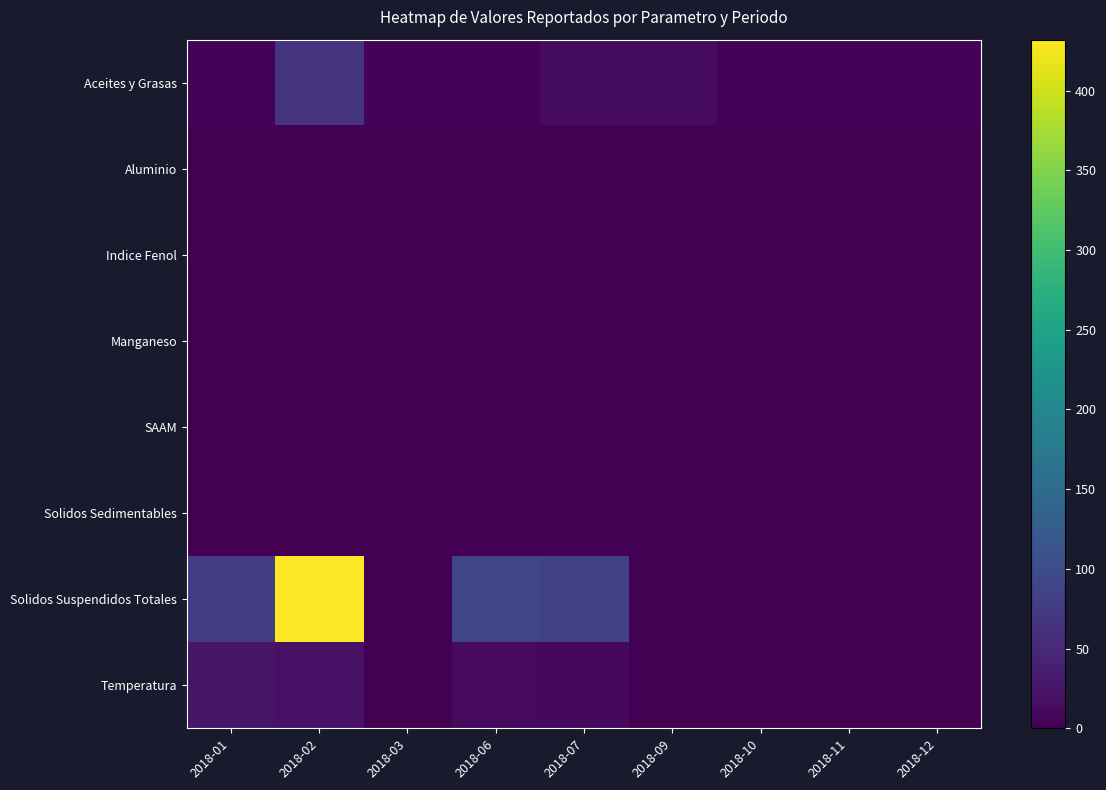

Reading left to right, what are all the values shown in this chart?

Aceites y Grasas: 2018-01=5.0	2018-02=66.0	2018-03=5.0	2018-06=5.0	2018-07=14.0	2018-09=14.0	2018-10=5.0	2018-11=5.0	2018-12=5.0
Aluminio: 2018-01=0.7	2018-02=0.7	2018-03=0.0	2018-06=0.2	2018-07=1.2	2018-09=0.7	2018-10=0.0	2018-11=0.0	2018-12=0.0
Indice Fenol: 2018-01=0.0	2018-02=0.0	2018-03=0.0	2018-06=0.0	2018-07=0.0	2018-09=0.0	2018-10=0.0	2018-11=0.0	2018-12=0.0
Manganeso: 2018-01=0.5	2018-02=0.2	2018-03=0.0	2018-06=0.3	2018-07=0.2	2018-09=0.0	2018-10=0.0	2018-11=0.0	2018-12=0.0
SAAM: 2018-01=0.1	2018-02=0.1	2018-03=0.1	2018-06=0.1	2018-07=0.1	2018-09=0.1	2018-10=0.1	2018-11=0.1	2018-12=0.1
Solidos Sedimentables: 2018-01=0.1	2018-02=0.1	2018-03=0.1	2018-06=0.1	2018-07=0.1	2018-09=0.1	2018-10=0.1	2018-11=0.1	2018-12=0.1
Solidos Suspendidos Totales: 2018-01=76.0	2018-02=432.0	2018-03=0.0	2018-06=90.0	2018-07=86.0	2018-09=0.0	2018-10=0.0	2018-11=0.0	2018-12=0.0
Temperatura: 2018-01=22.0	2018-02=21.1	2018-03=0.0	2018-06=10.7	2018-07=9.5	2018-09=0.0	2018-10=0.0	2018-11=0.0	2018-12=0.0